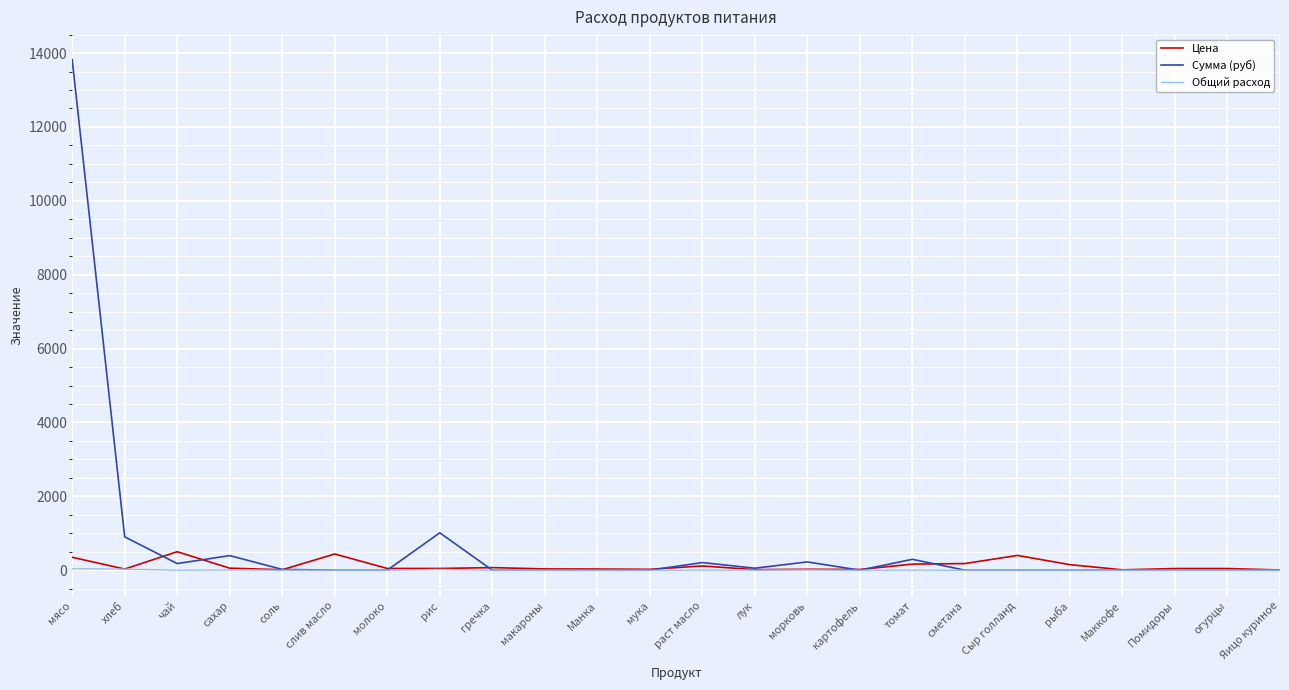

The value of Сумма (руб) at Помидоры is 6211.3. True or false?

False